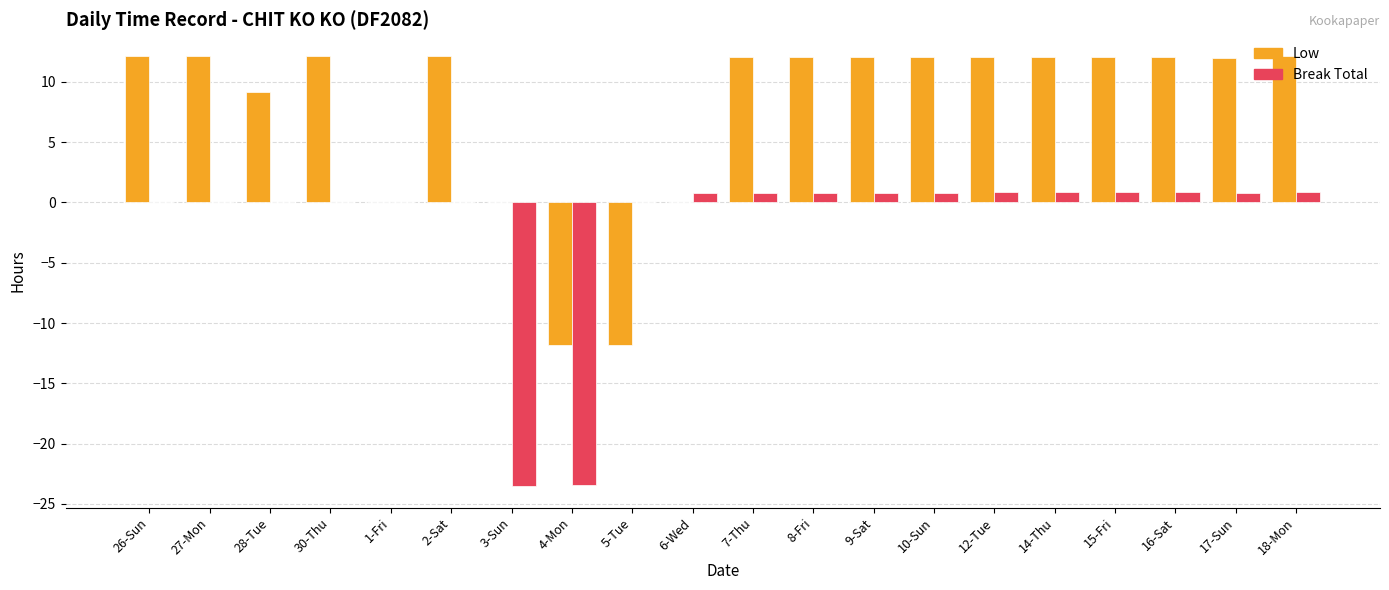

What is the total value across all series at 12-Tue?

12.9